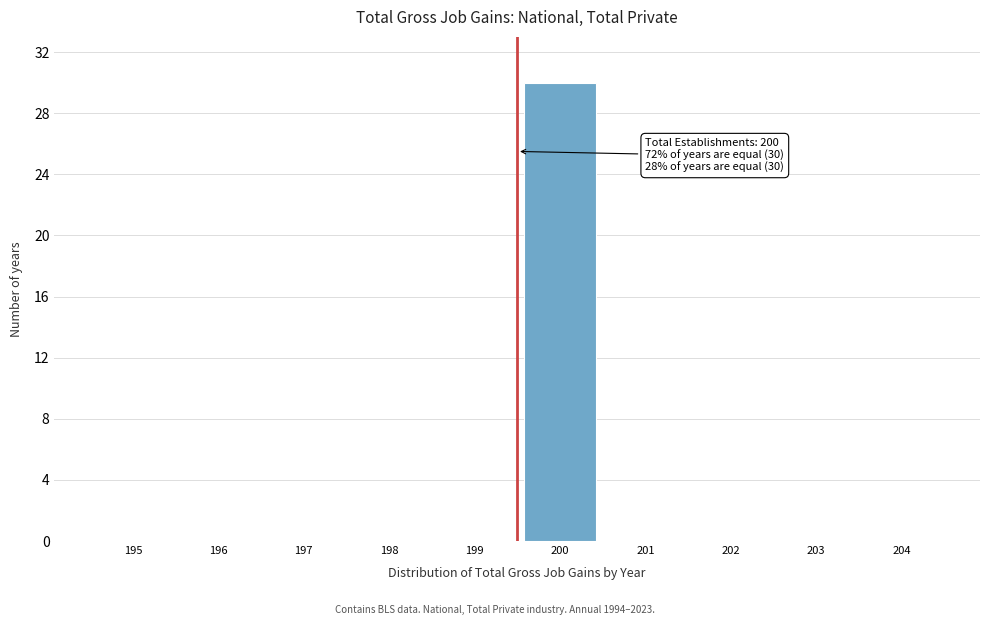

Reading left to right, list all the values displayed in this chart.

195=0	196=0	197=0	198=0	199=0	200=30	201=0	202=0	203=0	204=0